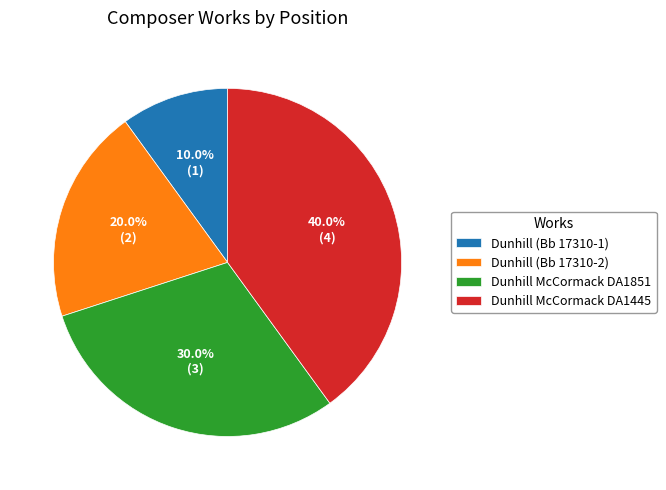

Which slice is the smallest?

Dunhill (Bb 17310-1)